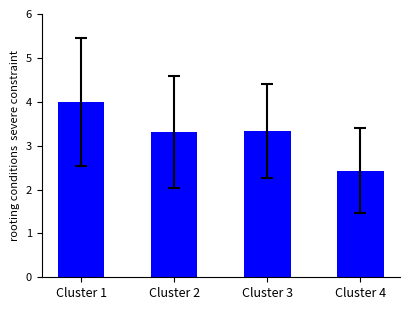

How many bars are there in total?

4